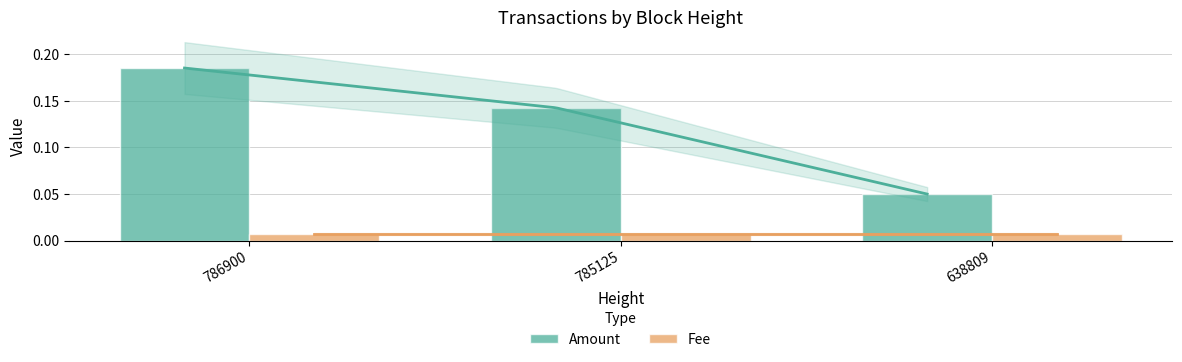

What is the spread (max minus min) of values at 786900?

0.2